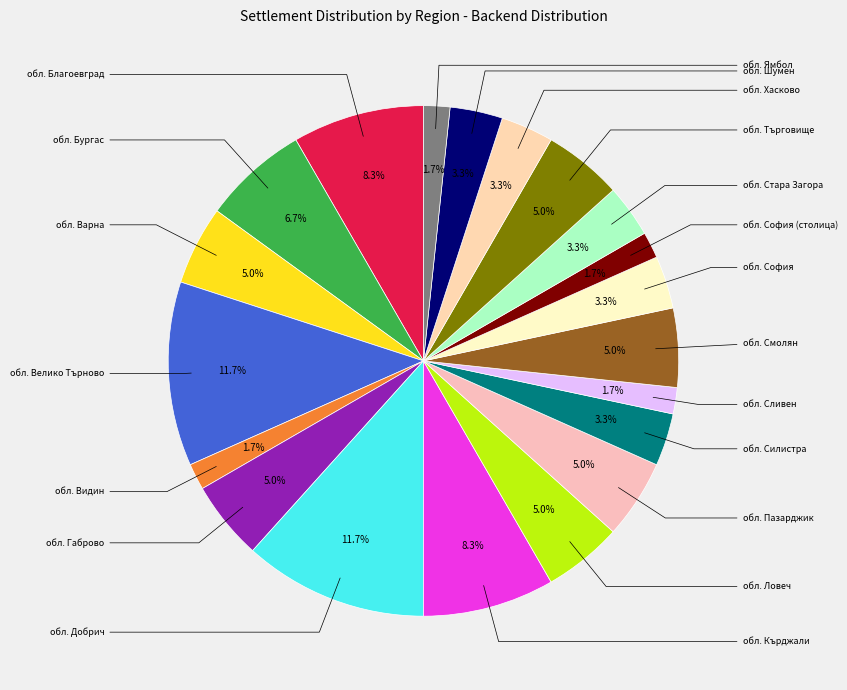

How many slices are in this pie chart?

20